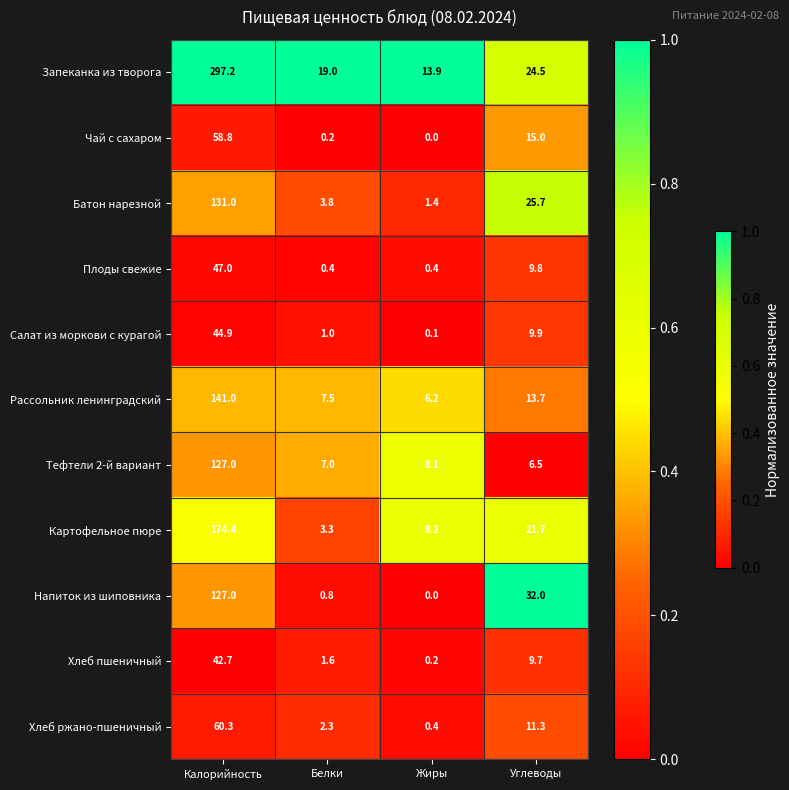

Which series has the largest range (max minus min)?

Запеканка из творога